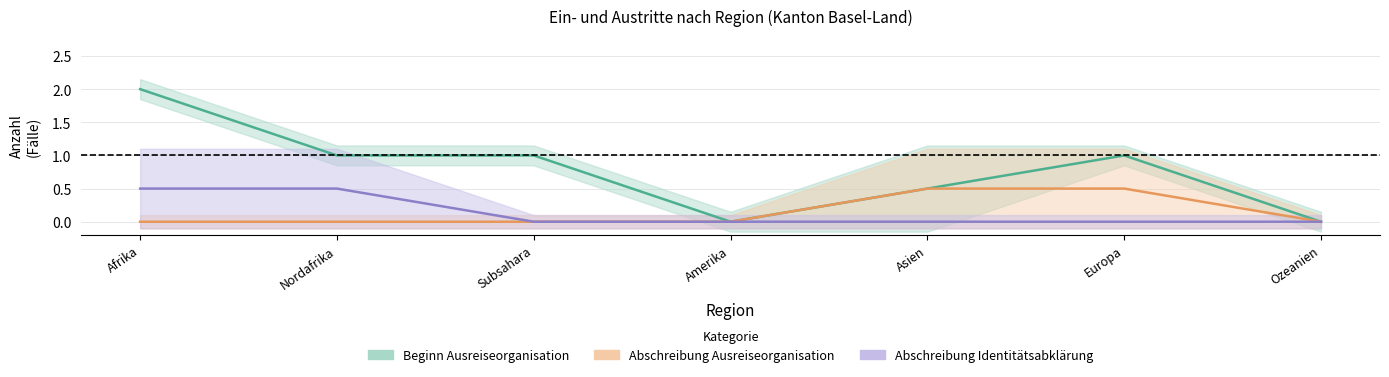

What is the greatest value displayed?

2